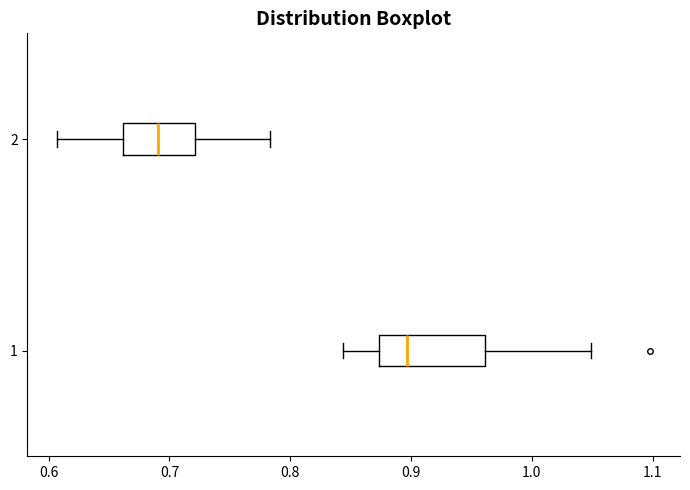

Reading bottom to top, transcribe this box plot: for each box, give where its median line is, the range the box spans, and where its two whiskers end, as read against the x-axis. The values are not printed on the chart, so give them approximately, as read against the axis.

1: median 0.90, box 0.87 to 0.96, whiskers 0.84 to 1.05
2: median 0.69, box 0.66 to 0.72, whiskers 0.61 to 0.78